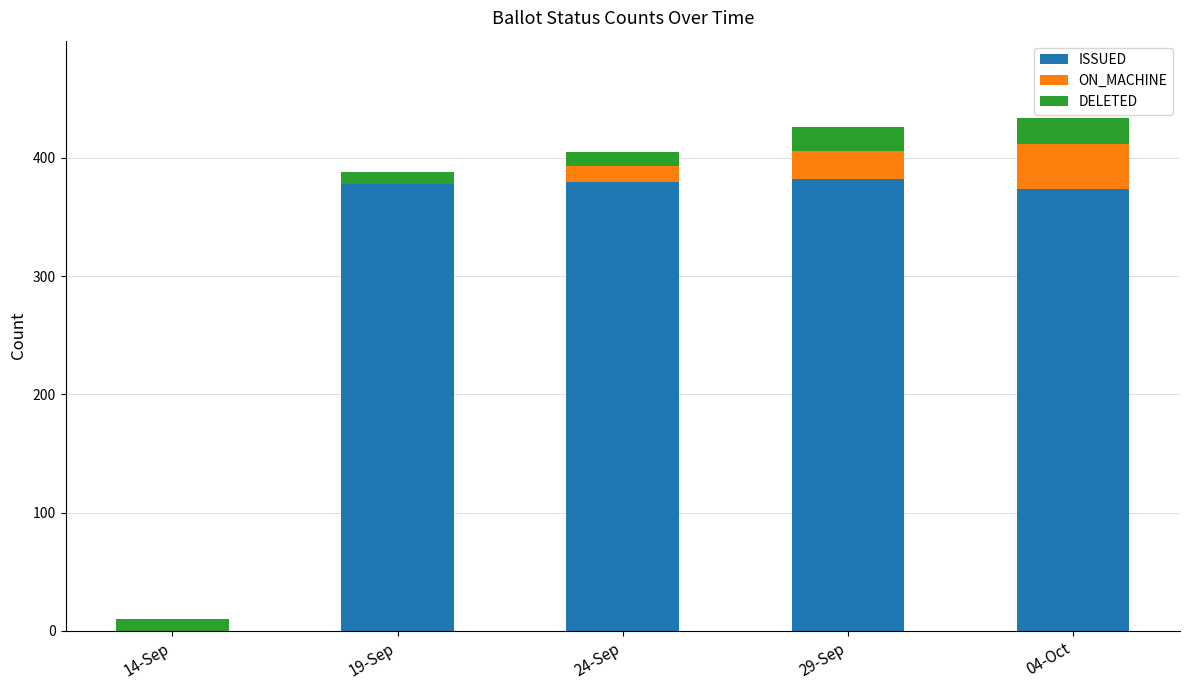

At which label is ISSUED closest to 191?

04-Oct